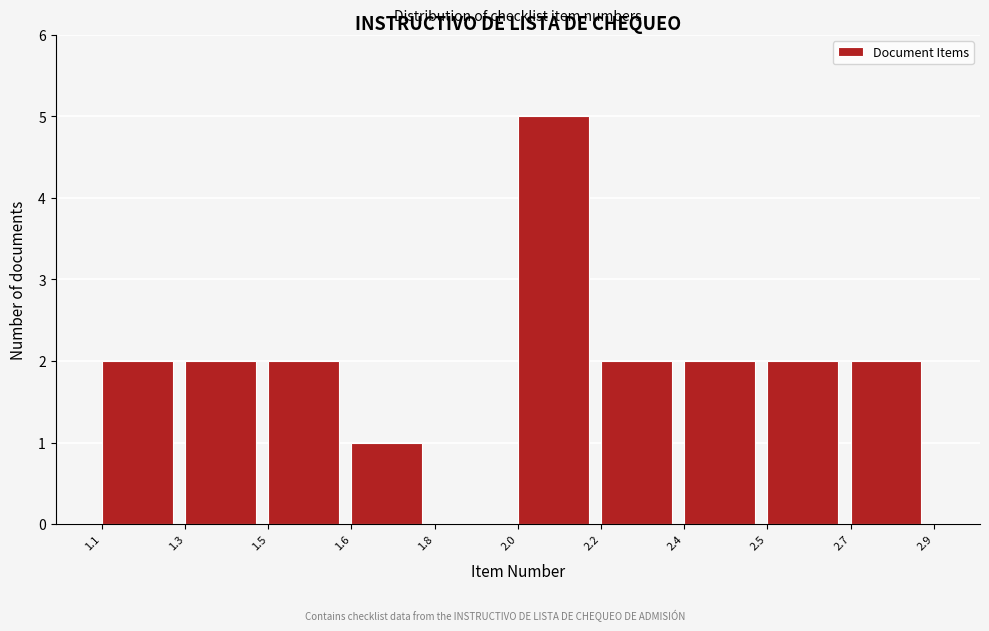

Reading left to right, transcribe all the data shown in this chart.

1.1=2	1.3=2	1.5=2	1.6=1	1.8=0	2.0=5	2.2=2	2.4=2	2.5=2	2.7=2